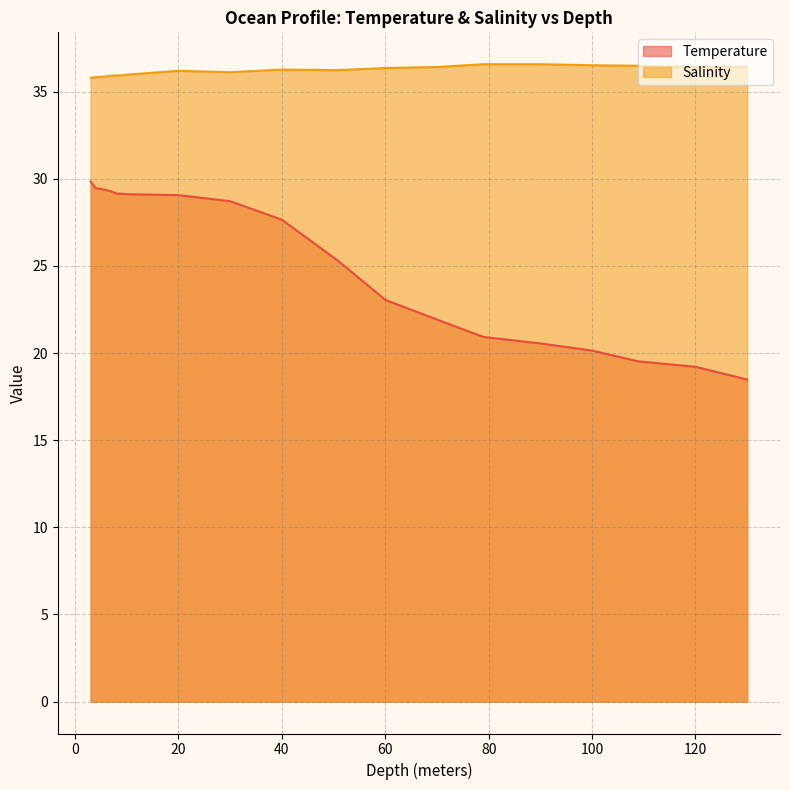

The value of Temperature at 79 is 33.5. True or false?

False